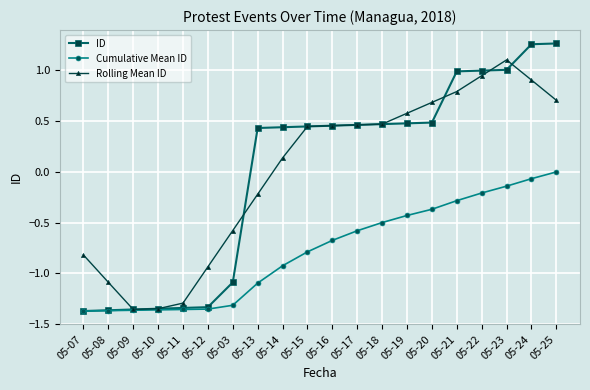

What are all the series names shown in the legend?

ID, Cumulative Mean ID, Rolling Mean ID